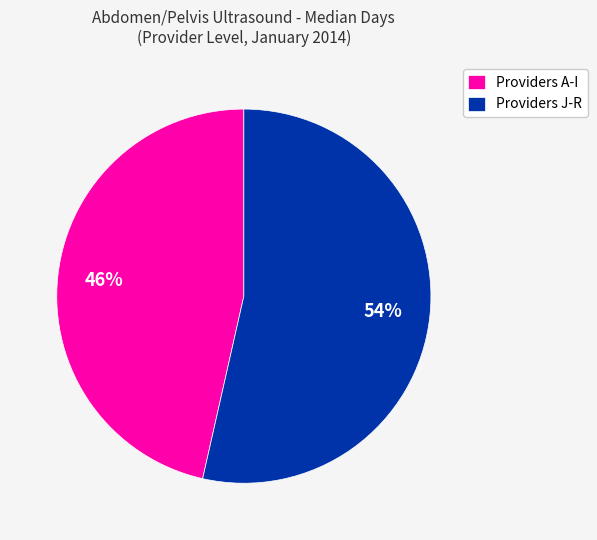

Which slice is the largest?

Providers J-R